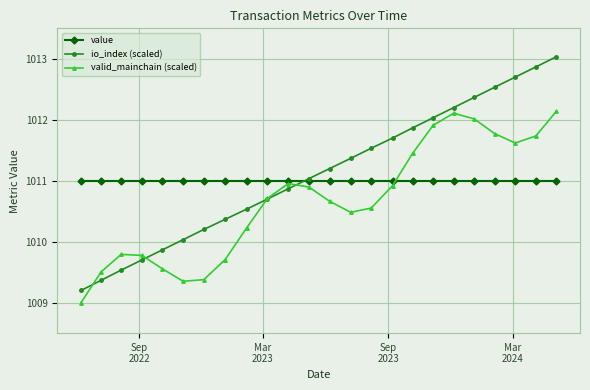

What is the minimum value for valid_mainchain (scaled)?

1009.0